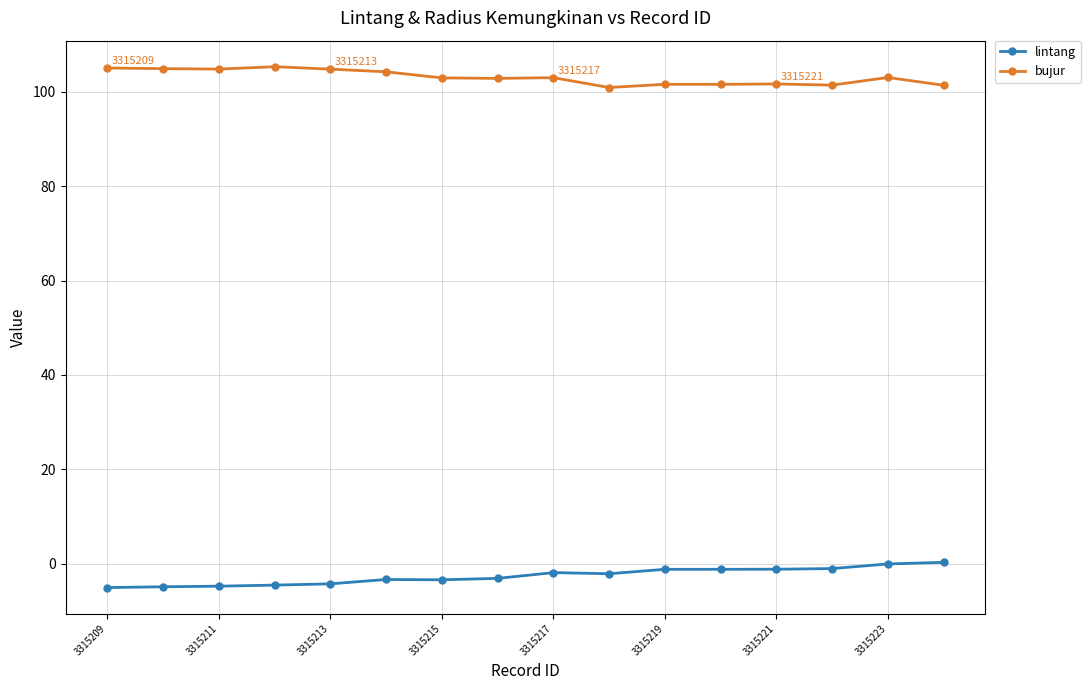

At how many categories does at least one series exceed 16?

16